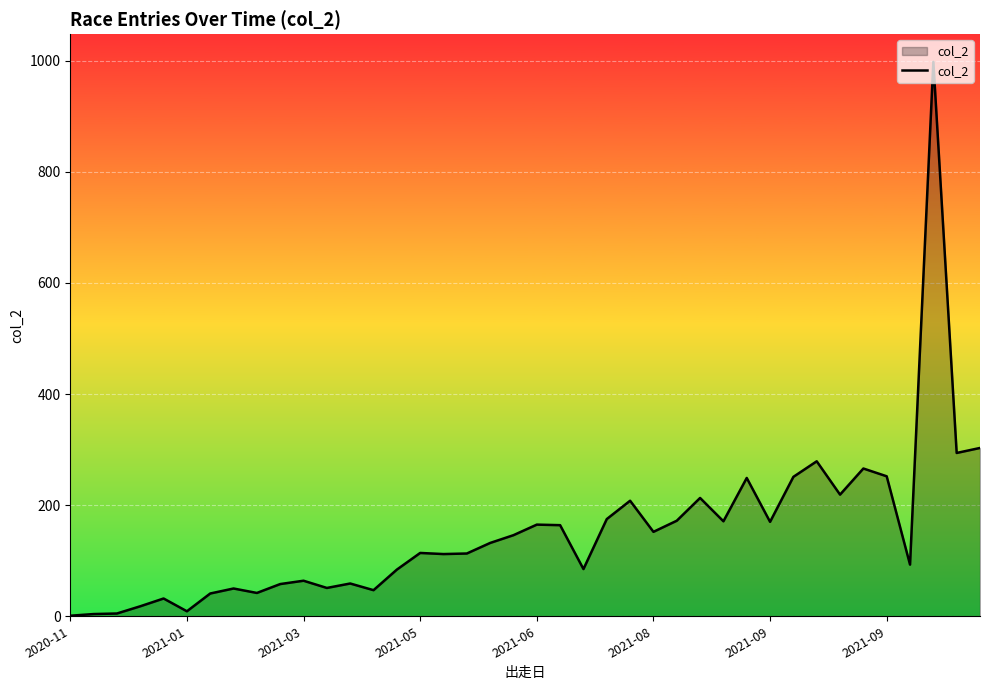

What is the maximum value shown in the chart?

998